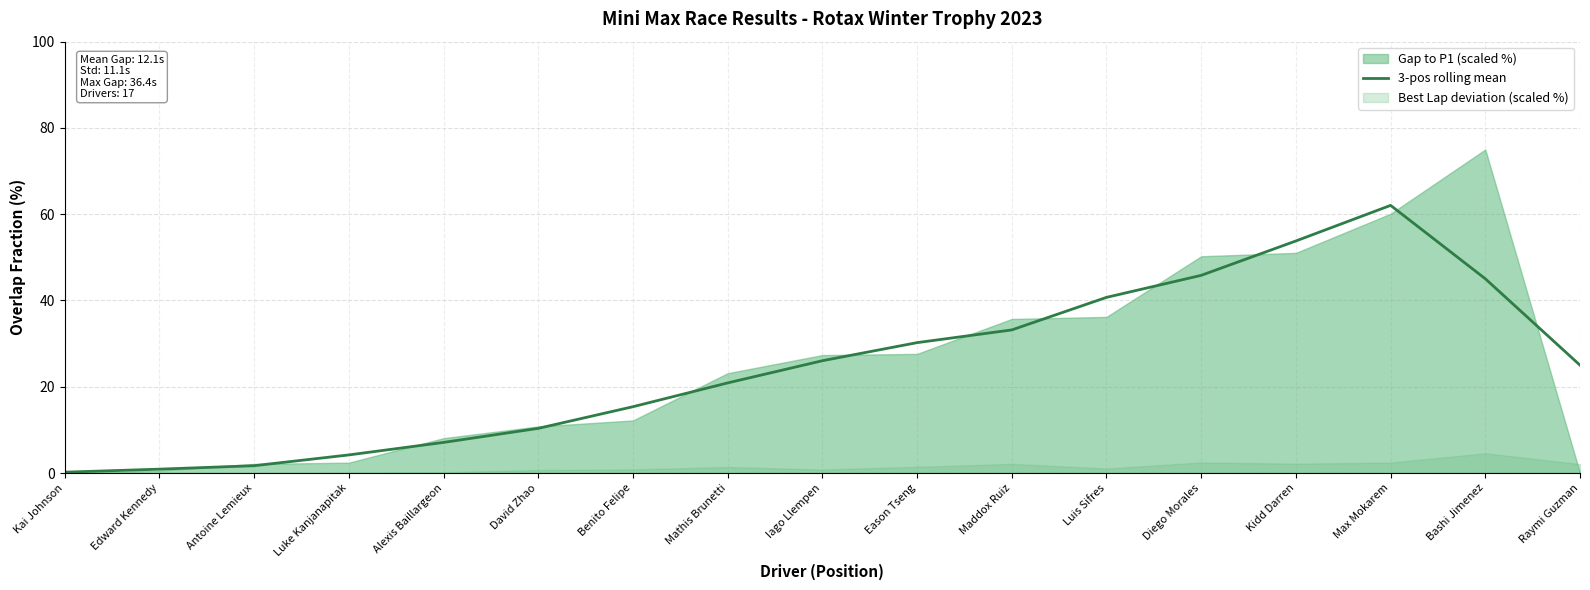

At which label does the data first exceed 25?

Iago Llempen